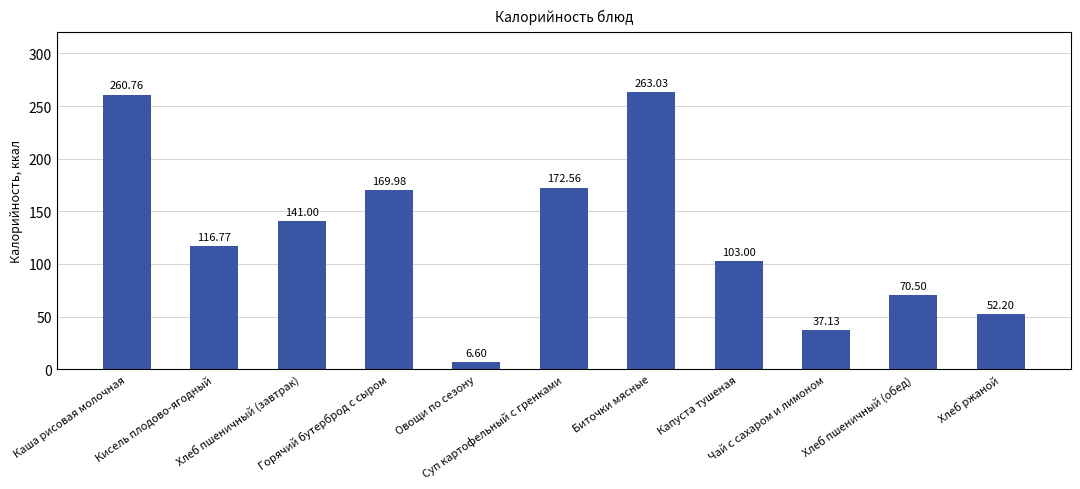

How many bars are there in total?

11